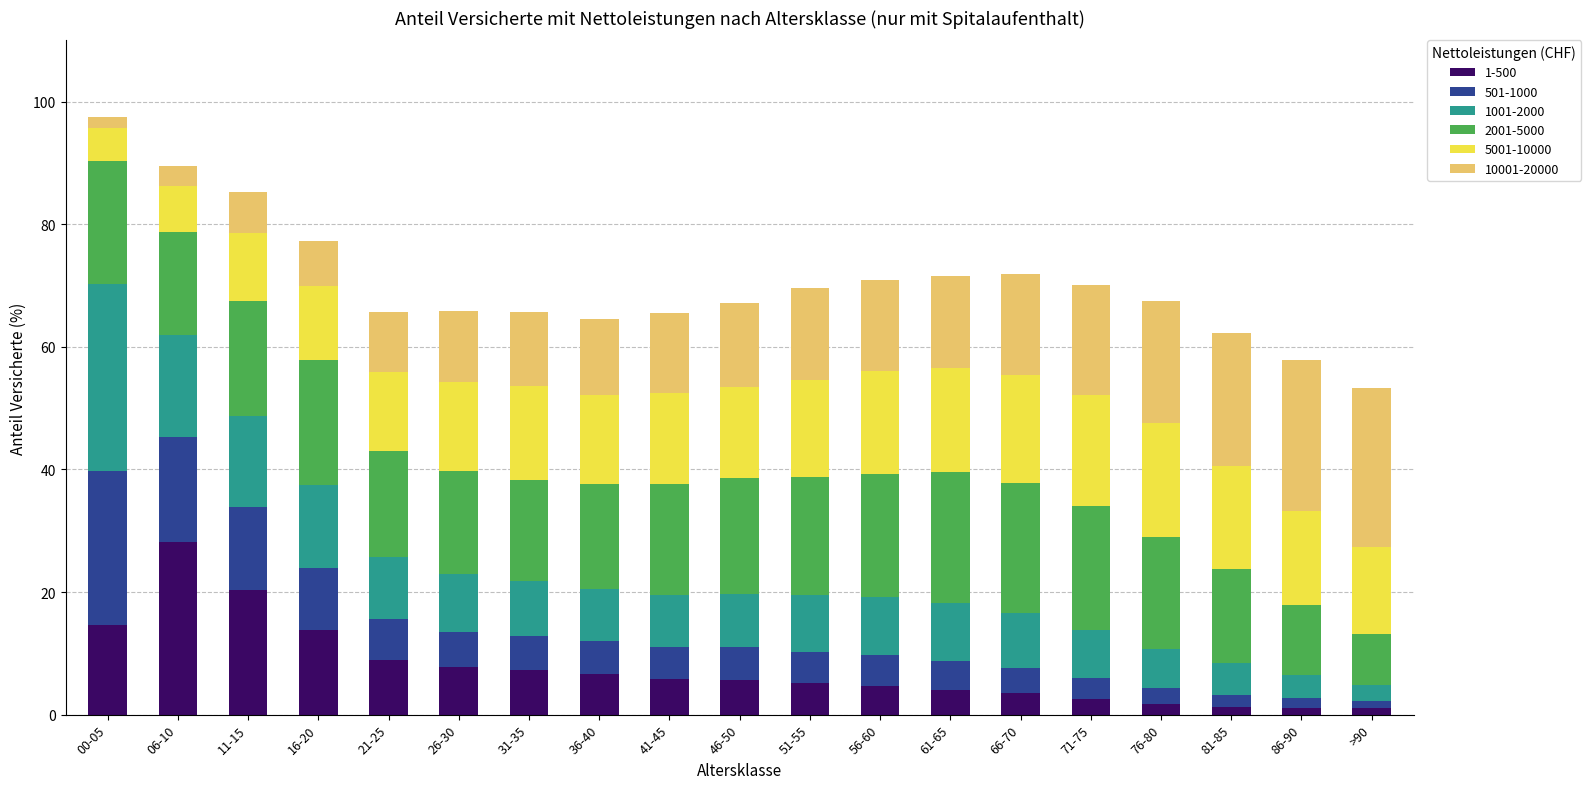

How many bars are there in total?

19